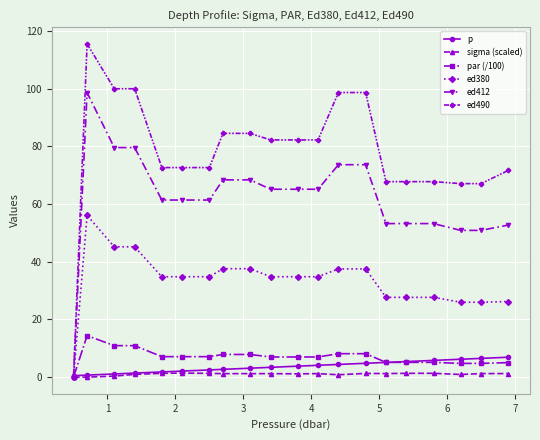

Which series has the widest spread of values?

ed490